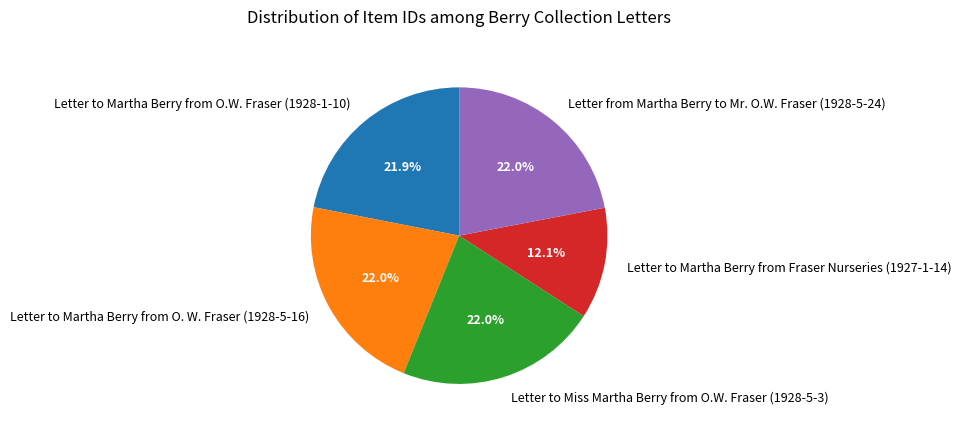

What is the ratio of the value at Letter to Miss Martha Berry from O.W. Fraser (1928-5-3) to the value at Letter from Martha Berry to Mr. O.W. Fraser (1928-5-24)?

1.0